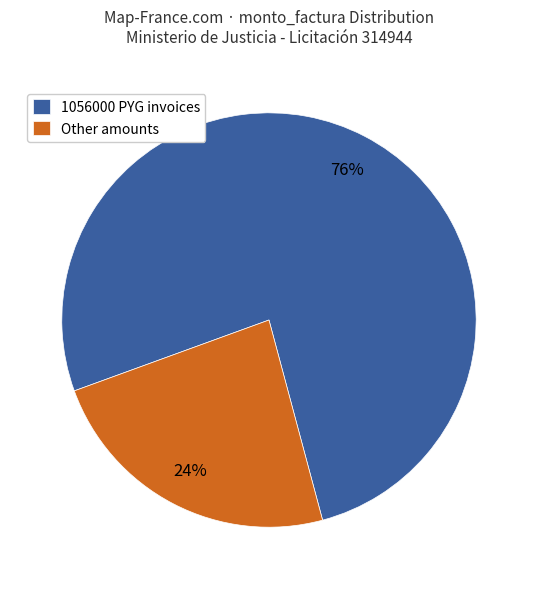

Do 1056000 PYG invoices and Other amounts together represent more than half of the pie?

Yes